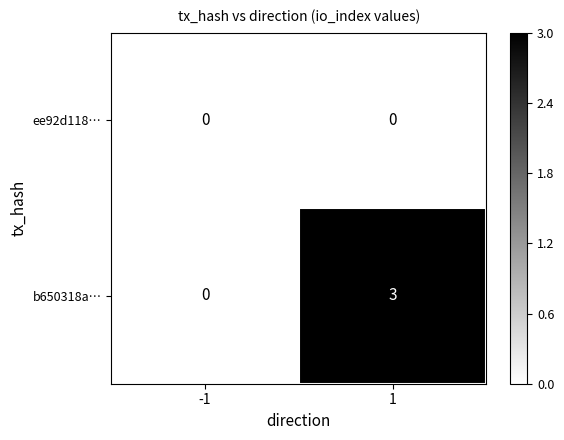

At which category is the sum across all series the highest?

1